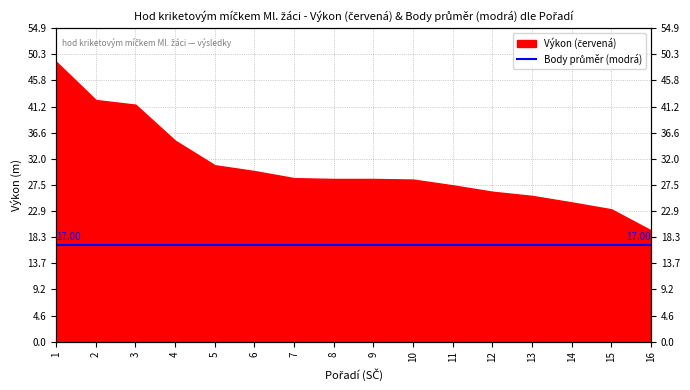

At which label is the value closest to 34?

4